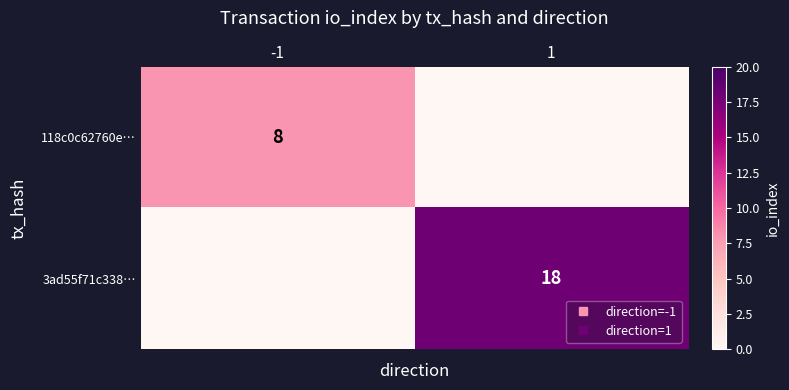

What value does the 3ad55f71c338… series have at 1?

18